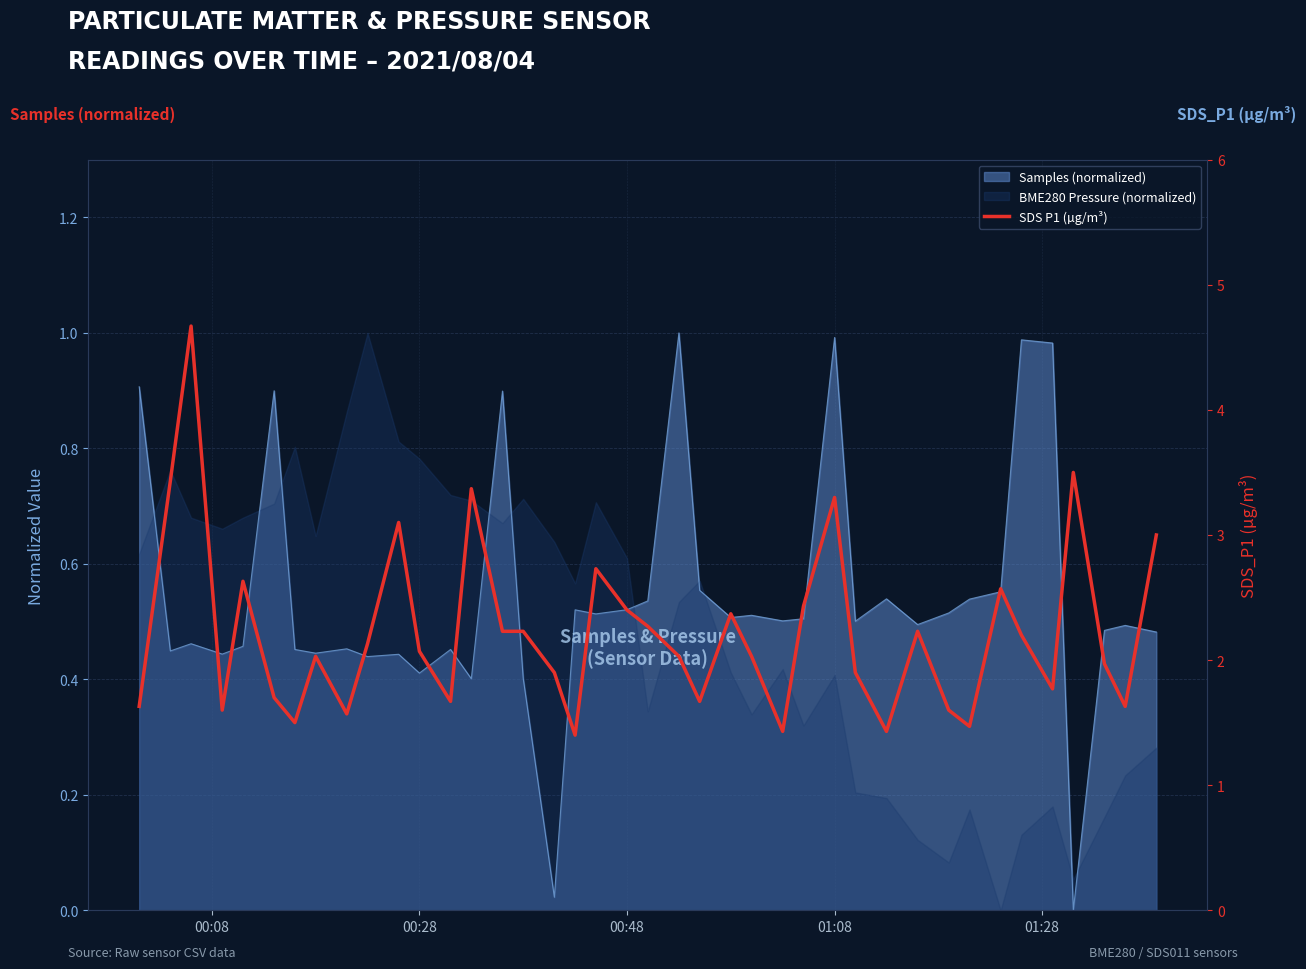

What is the value of the 29th point from the left?

1.9